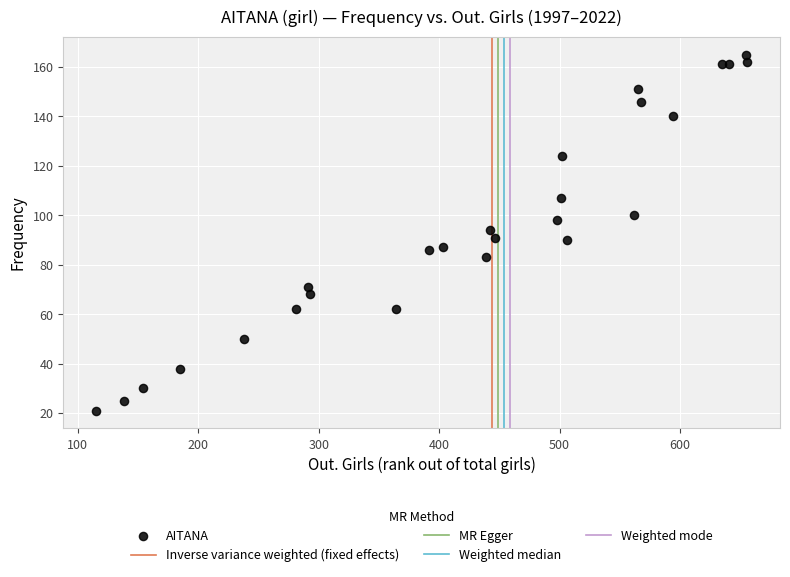

What is the range of X values (max minus min)?

541